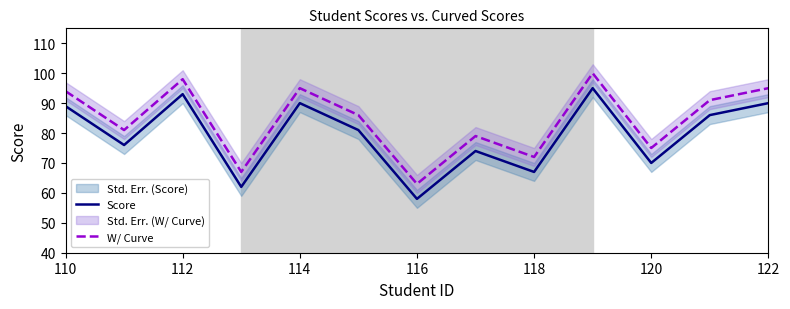

How many data points in W/ Curve are less than 86?

6